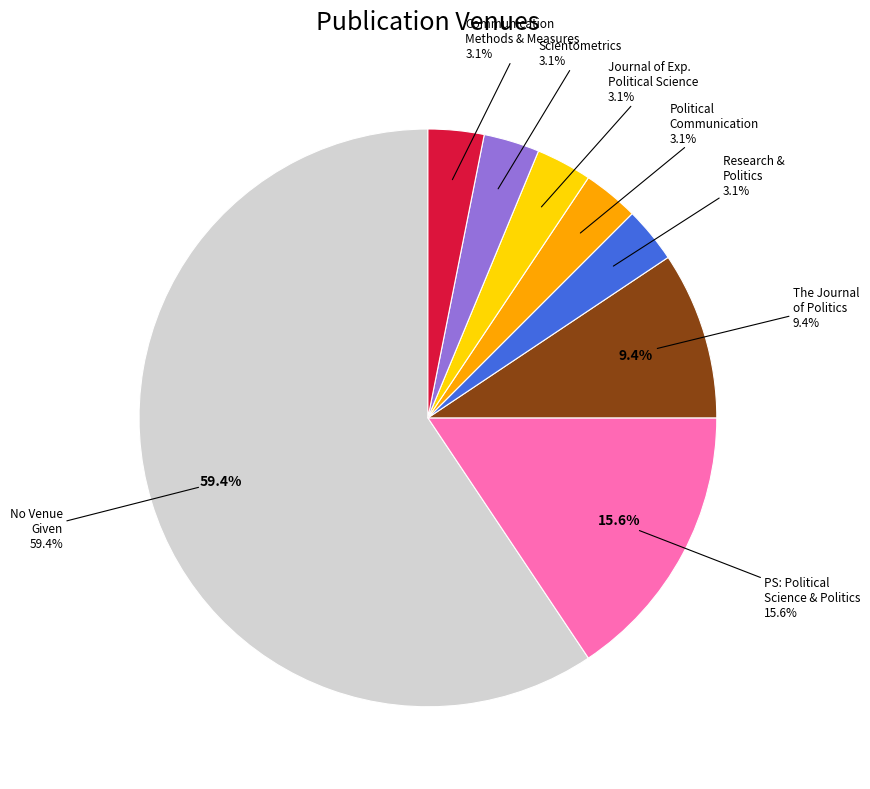

Is it true that PS: Political Science and Politics is 28% of the pie?

False